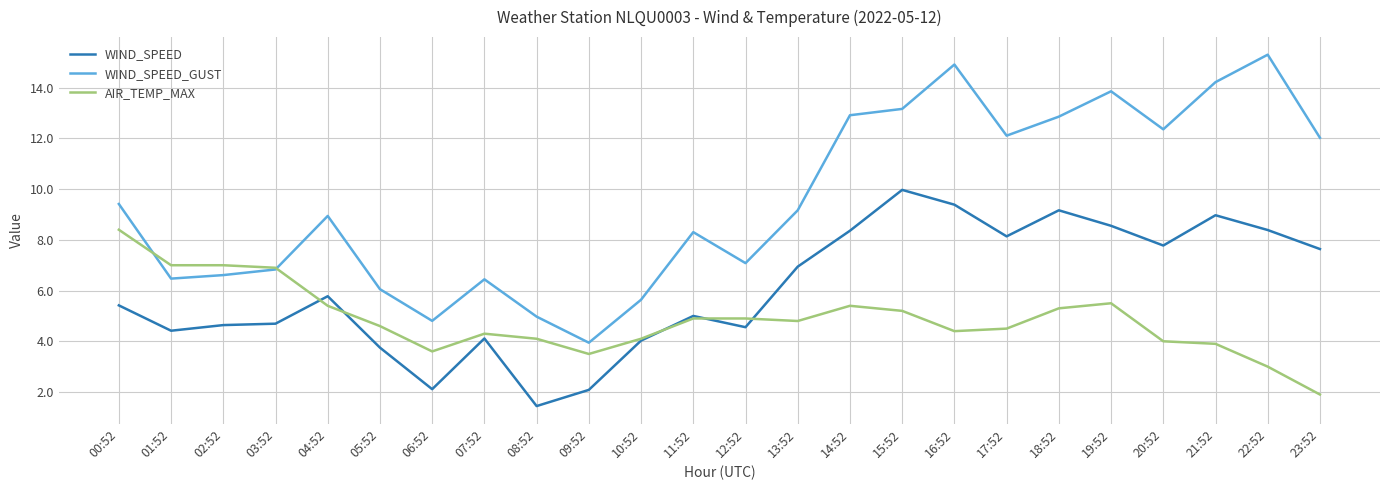

How many times do AIR_TEMP_MAX and WIND_SPEED_GUST cross each other?

2